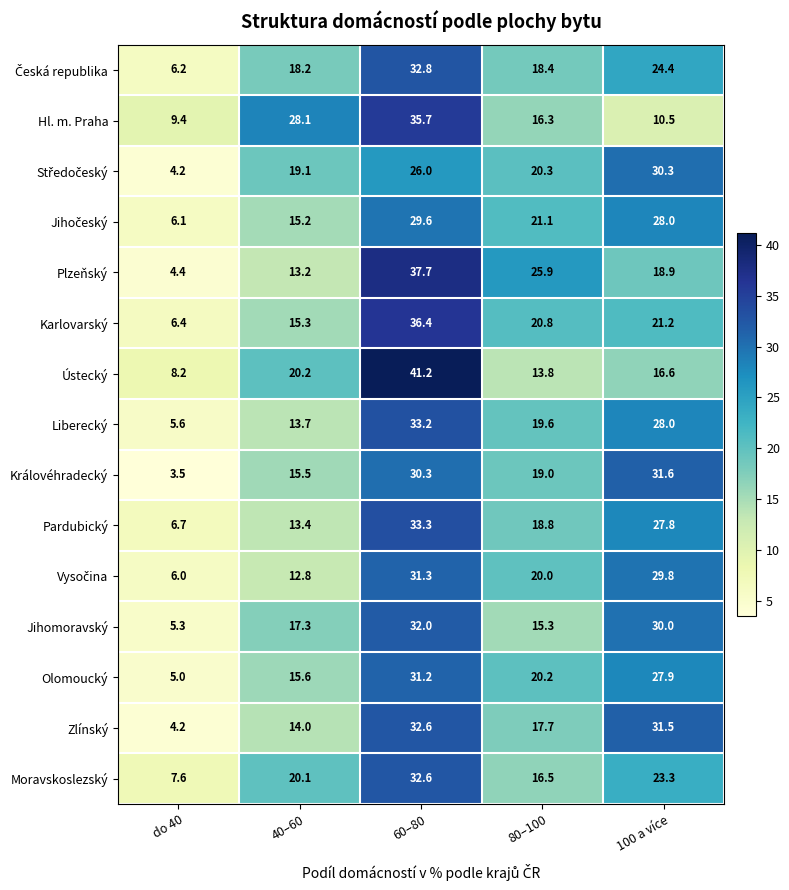

What is the highest value of the Ústecký series?

41.2